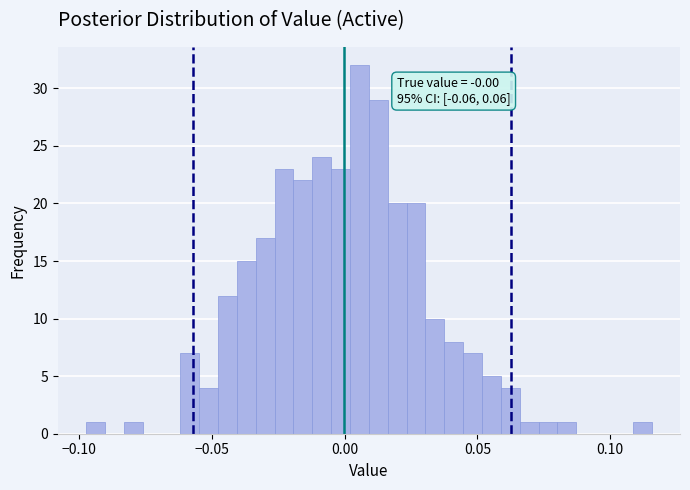

Read against the x-axis, roughly where is the centre of the tallest bar?

0.005